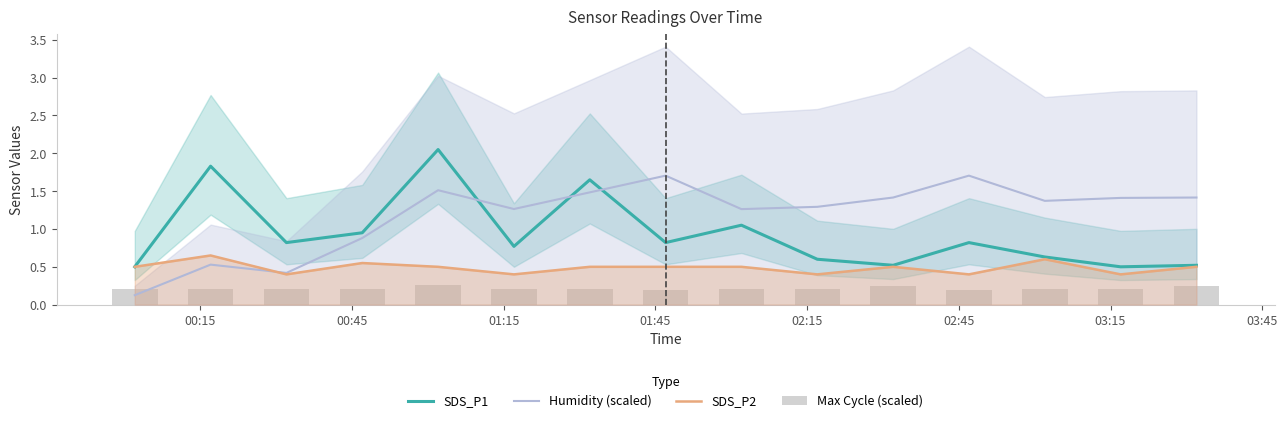

Is it true that Humidity (scaled) equals 0.2 at 01:15?

False